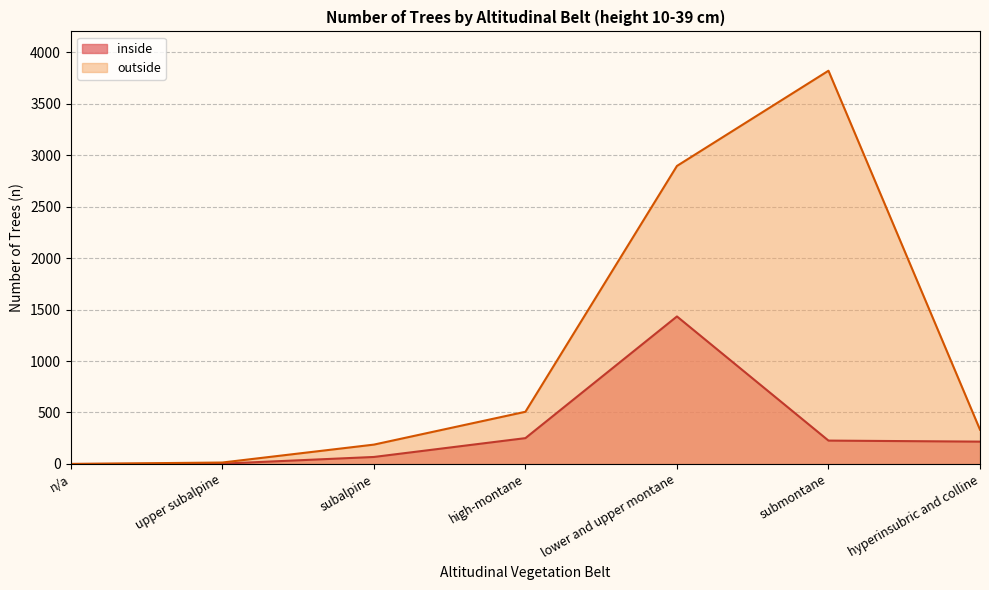

What is the value of the inside point at the 4th from the left?

251